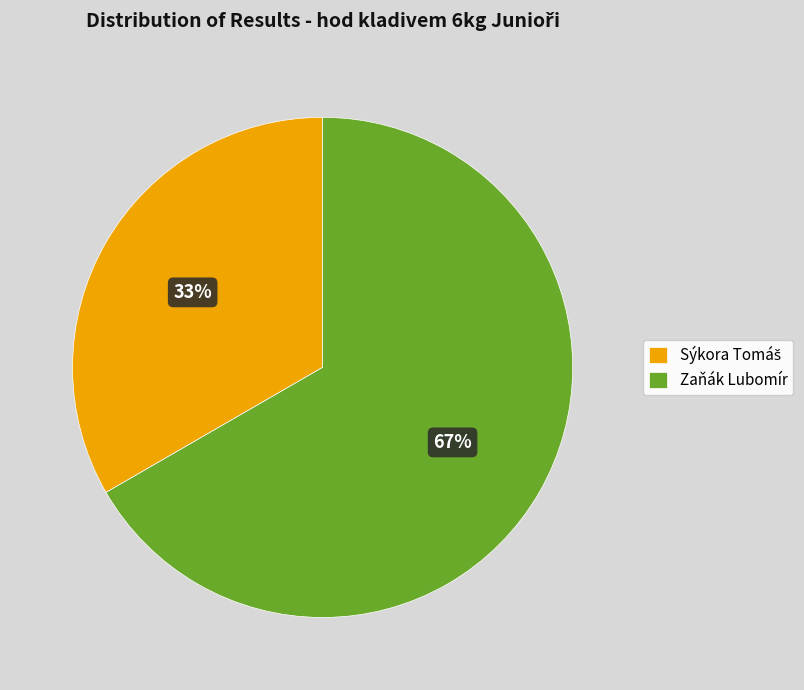

How many slices are in this pie chart?

2